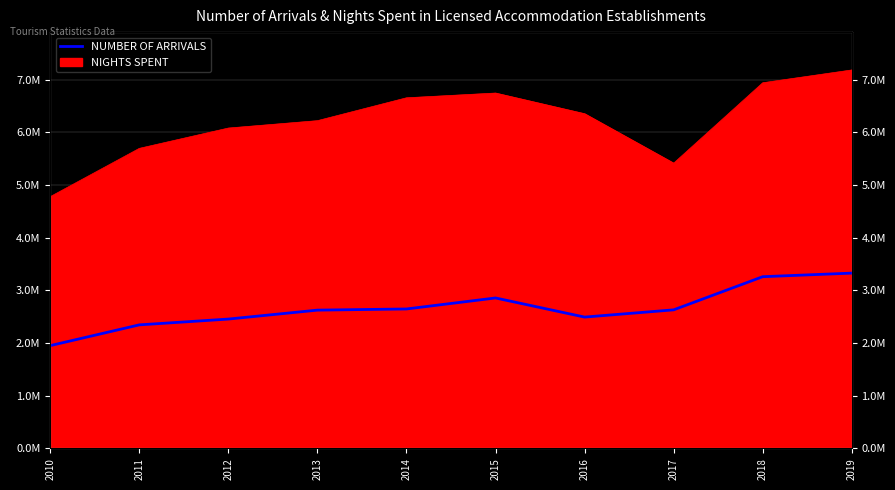

How many points are lower than both their immediate neighbors (excluding endpoints)?

1